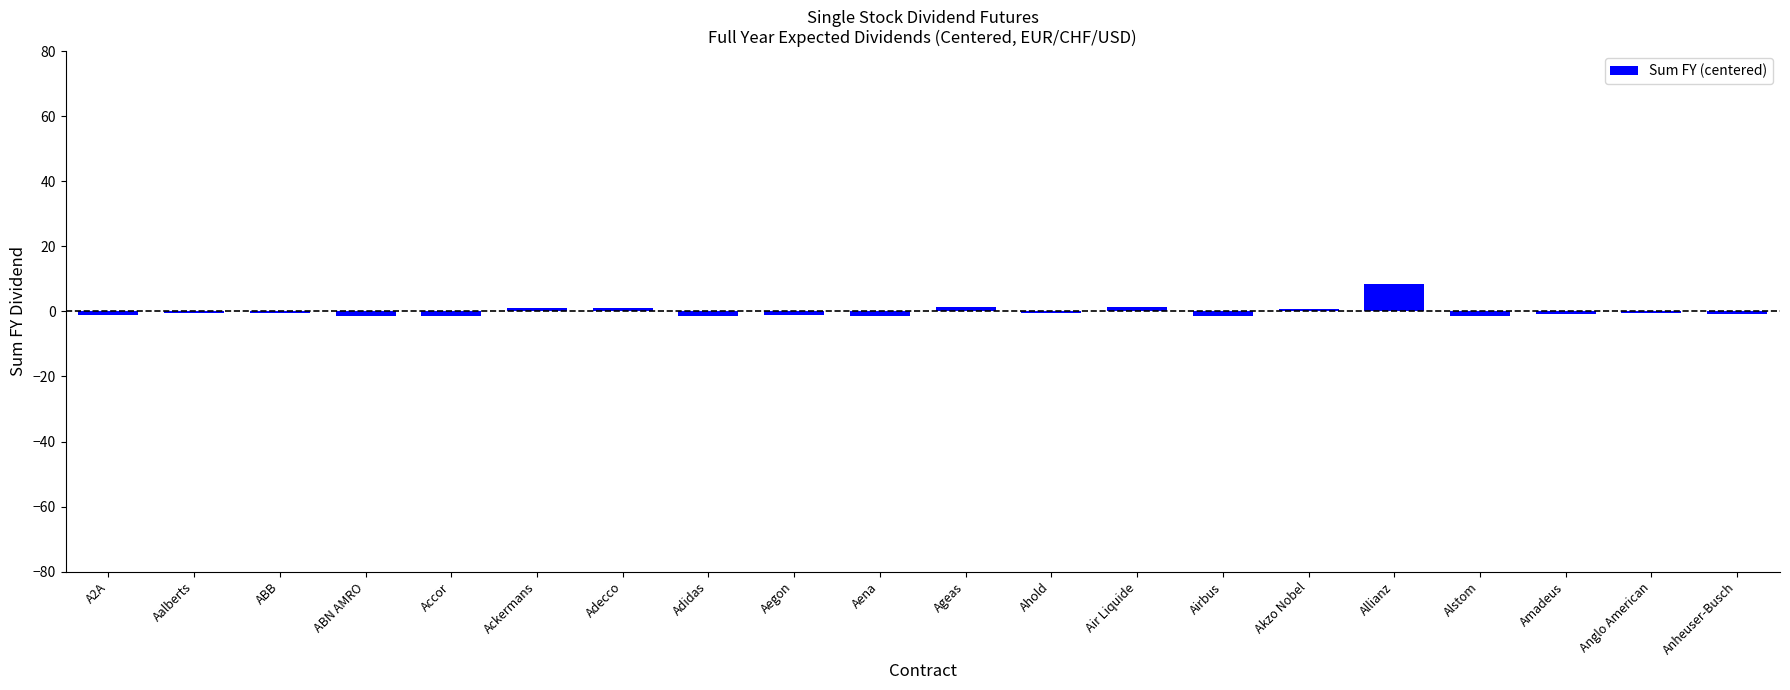

What is the maximum value shown in the chart?

8.3